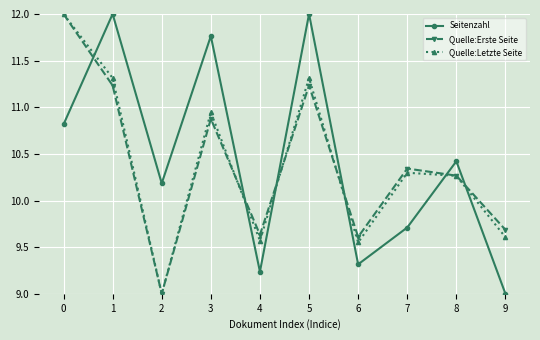

The Quelle:Erste Seite series shows 9.0 at 2. True or false?

True